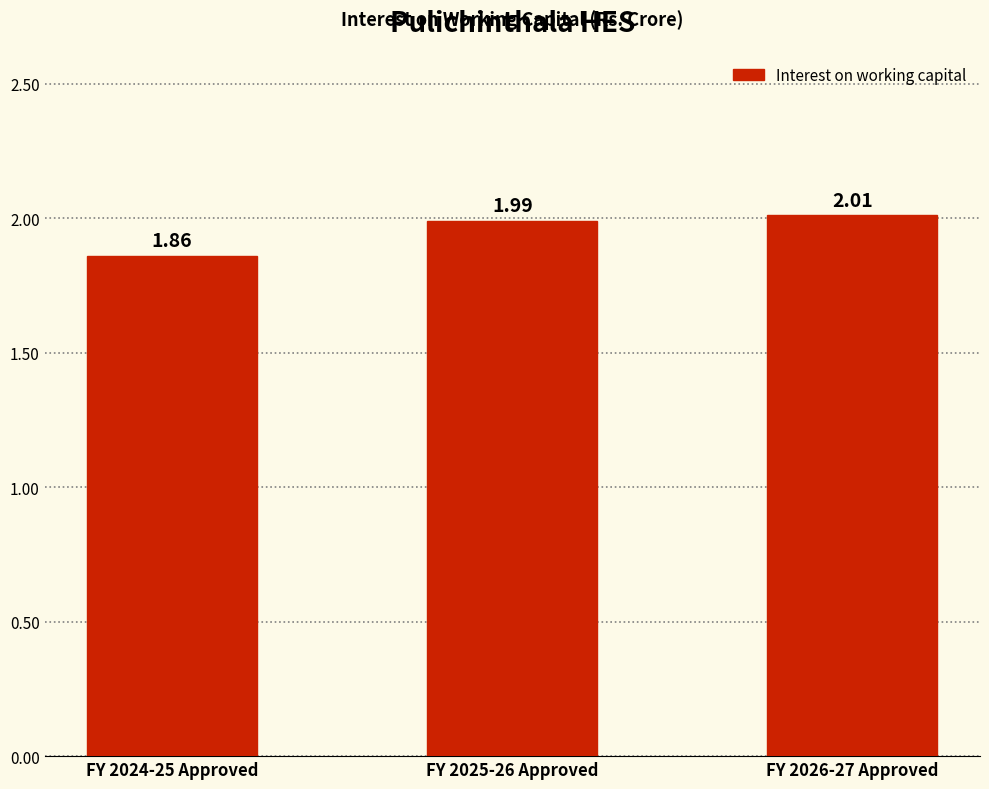

Which label corresponds to the largest value in the chart?

FY 2026-27 Approved